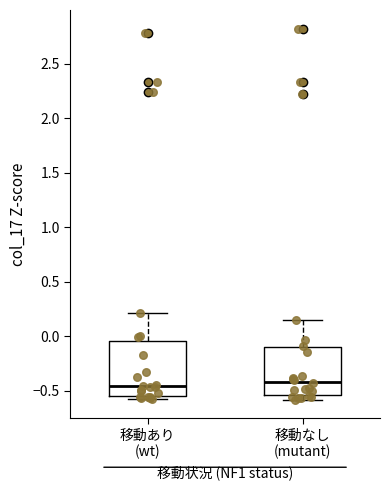

Reading left to right, read every box against the y-axis: the position of its median line, the range the box covers, and the ends of its whiskers. The values are not printed on the chart, so give them approximately, as read against the axis.

移動あり (wt): median -0.45, box -0.55 to -0.05, whiskers -0.55 (just below the box's lower edge) to 0.20
移動なし (mutant): median -0.40, box -0.55 to -0.10, whiskers -0.60 to 0.15